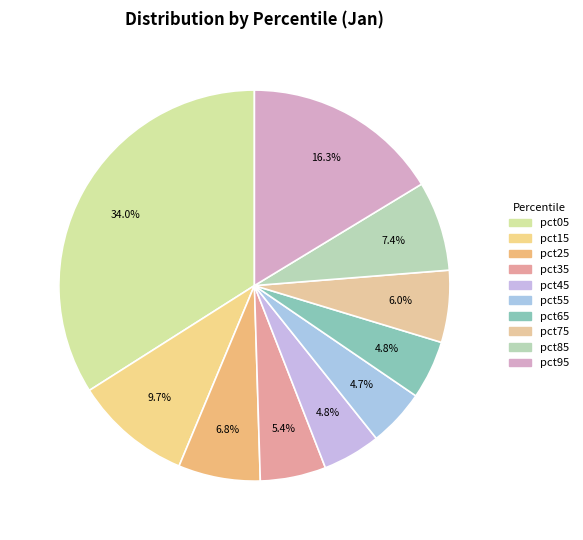

Rank the categories by value from lowest to highest.

pct55, pct45, pct65, pct35, pct75, pct25, pct85, pct15, pct95, pct05